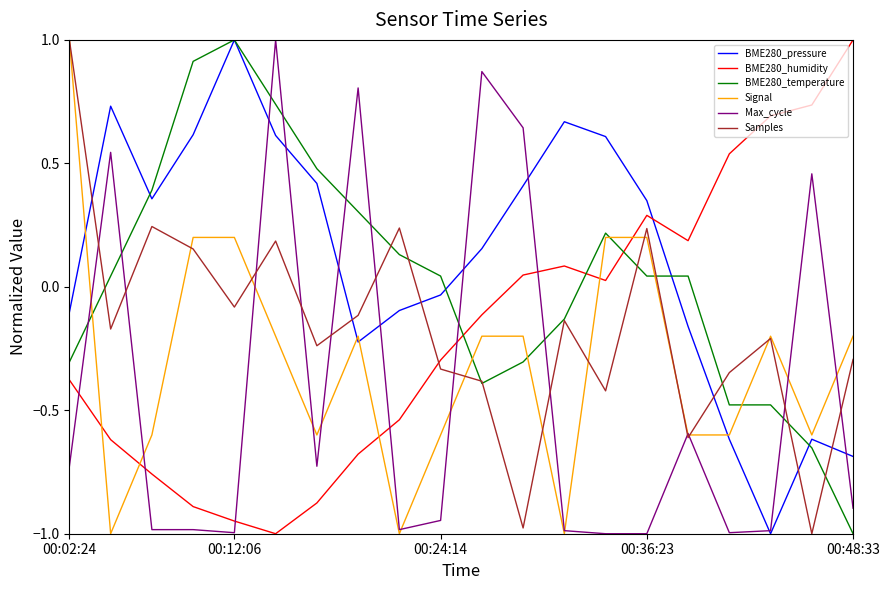

True or false: BME280_temperature and Max_cycle intersect in this chart.

True